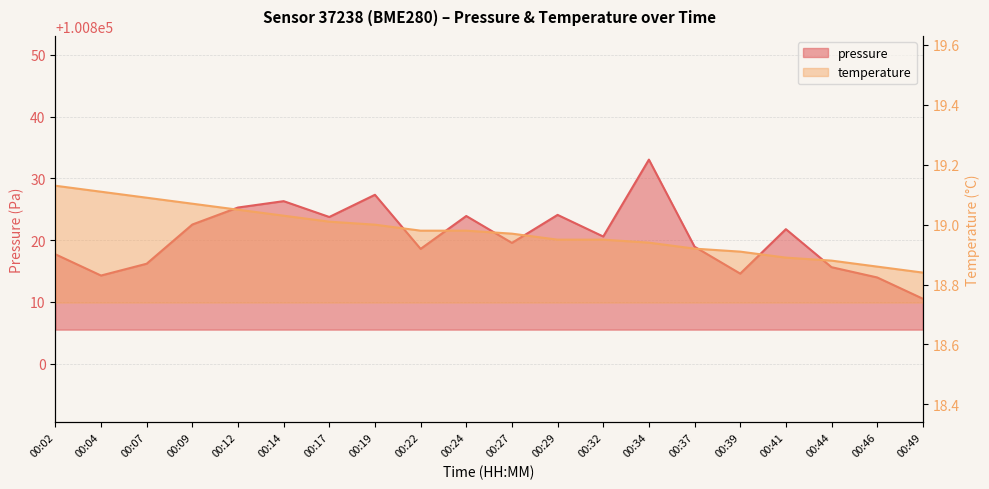

The value of temperature at 00:24 is 31.8. True or false?

False